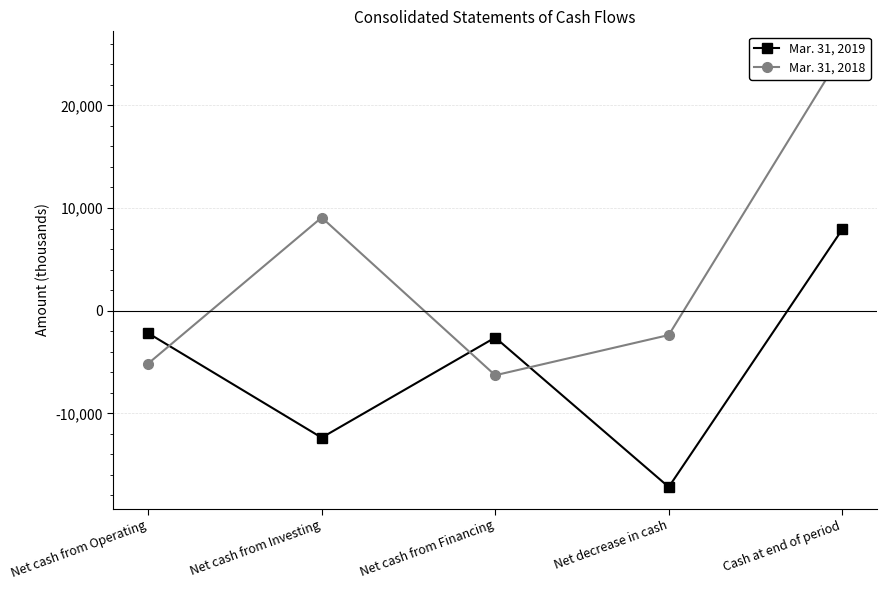

What position from the left is Net cash from Financing?

3